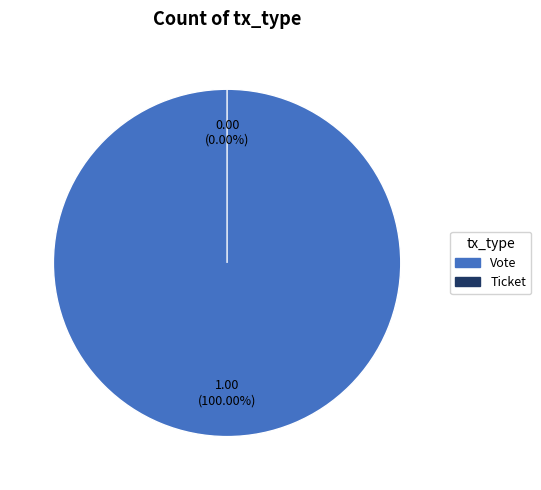

Which slice is the smallest?

Ticket